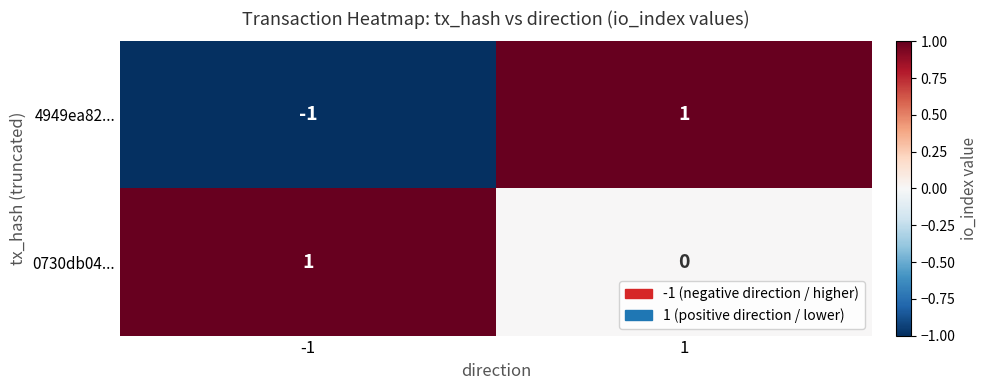

Which series has the widest spread of values?

4949ea82...